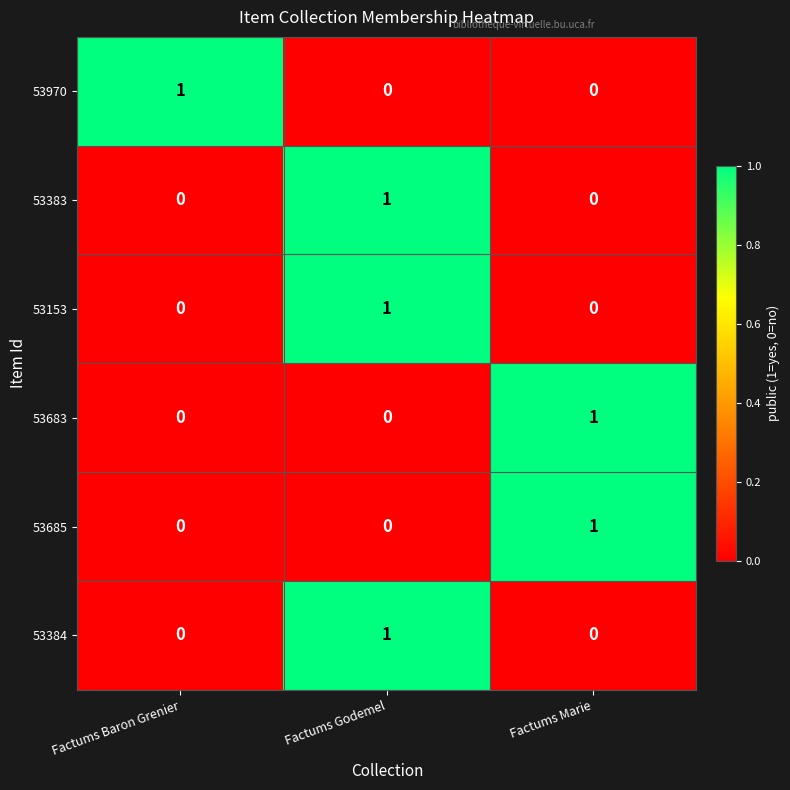

At which label does 53383 reach its peak?

Factums Godemel